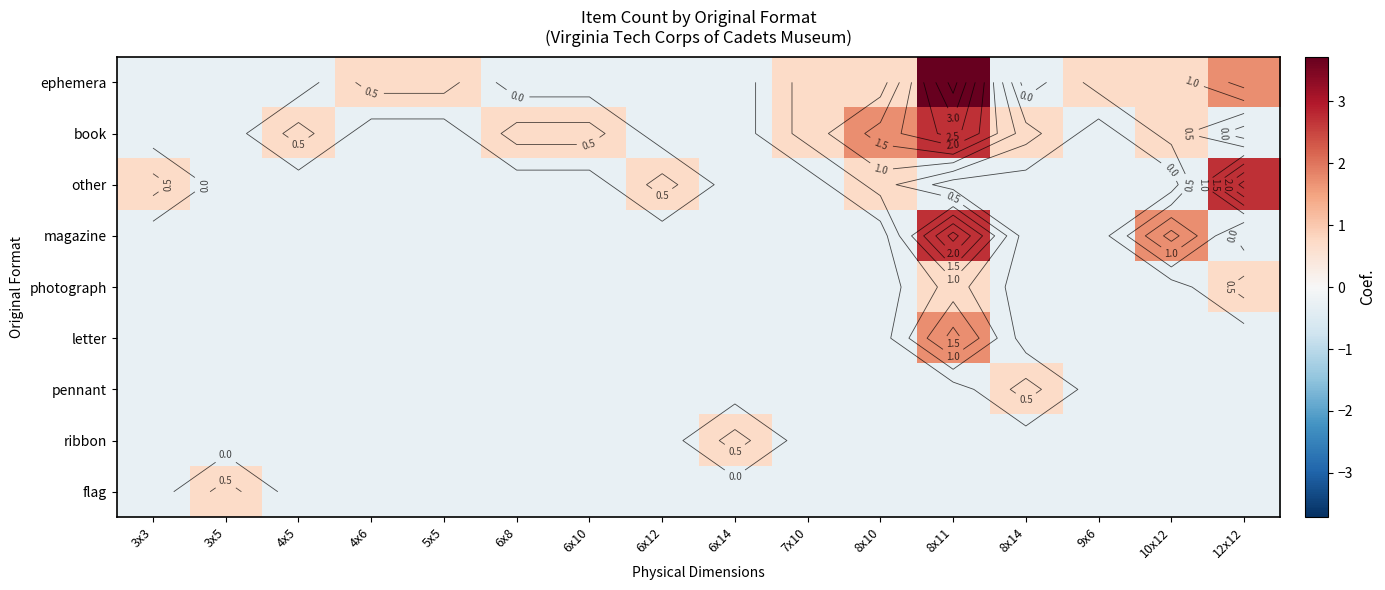

Which series has the largest total across all categories?

ephemera